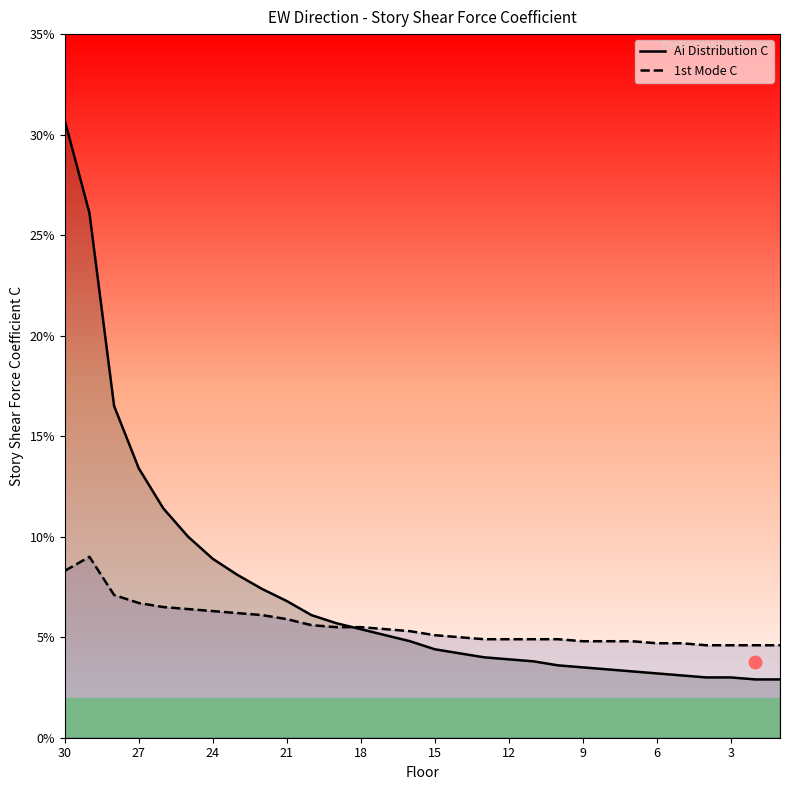

How many data points does each series have?

30